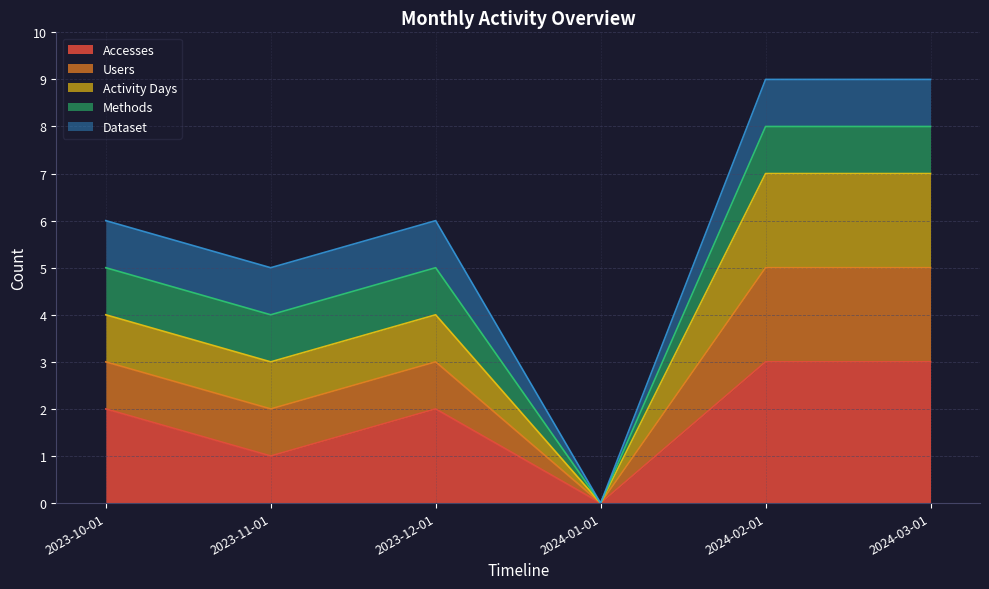

At how many categories does at least one series exceed 0?

5